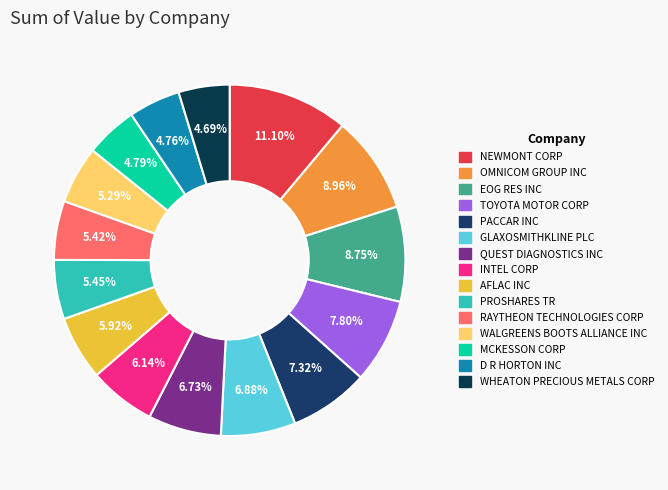

What is the change in value from NEWMONT CORP to TOYOTA MOTOR CORP?

-2003000